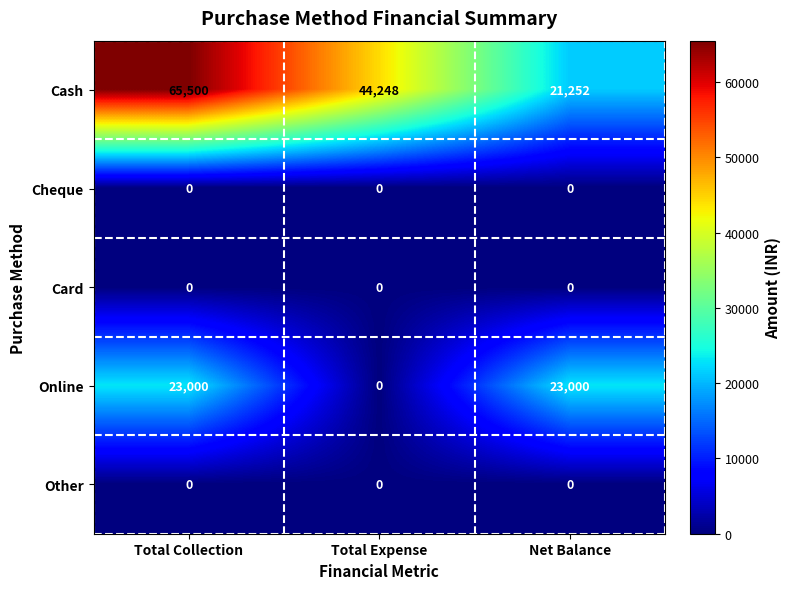

Reading left to right, extract all data points from this chart.

Cash: 65500	44248	21252
Cheque: 0	0	0
Card: 0	0	0
Online: 23000	0	23000
Other: 0	0	0